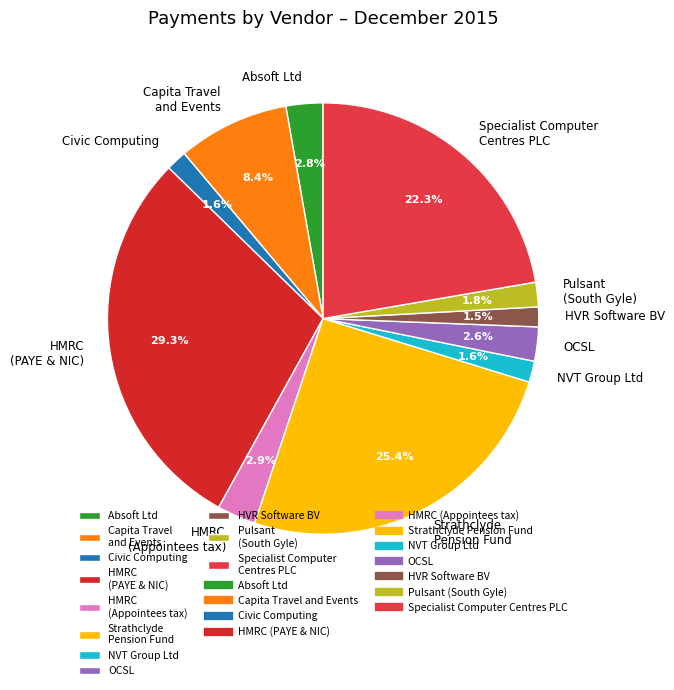

Between HVR Software BV and Specialist Computer Centres PLC, which is larger?

Specialist Computer Centres PLC